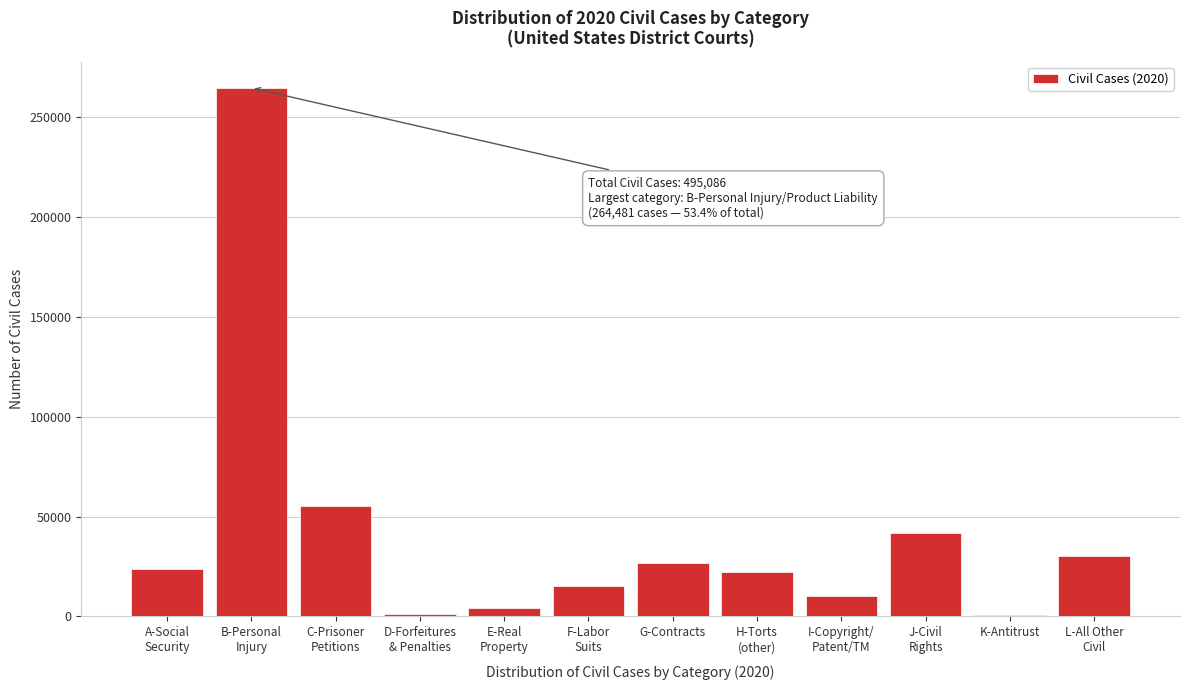

What is the sum of all values?

495086